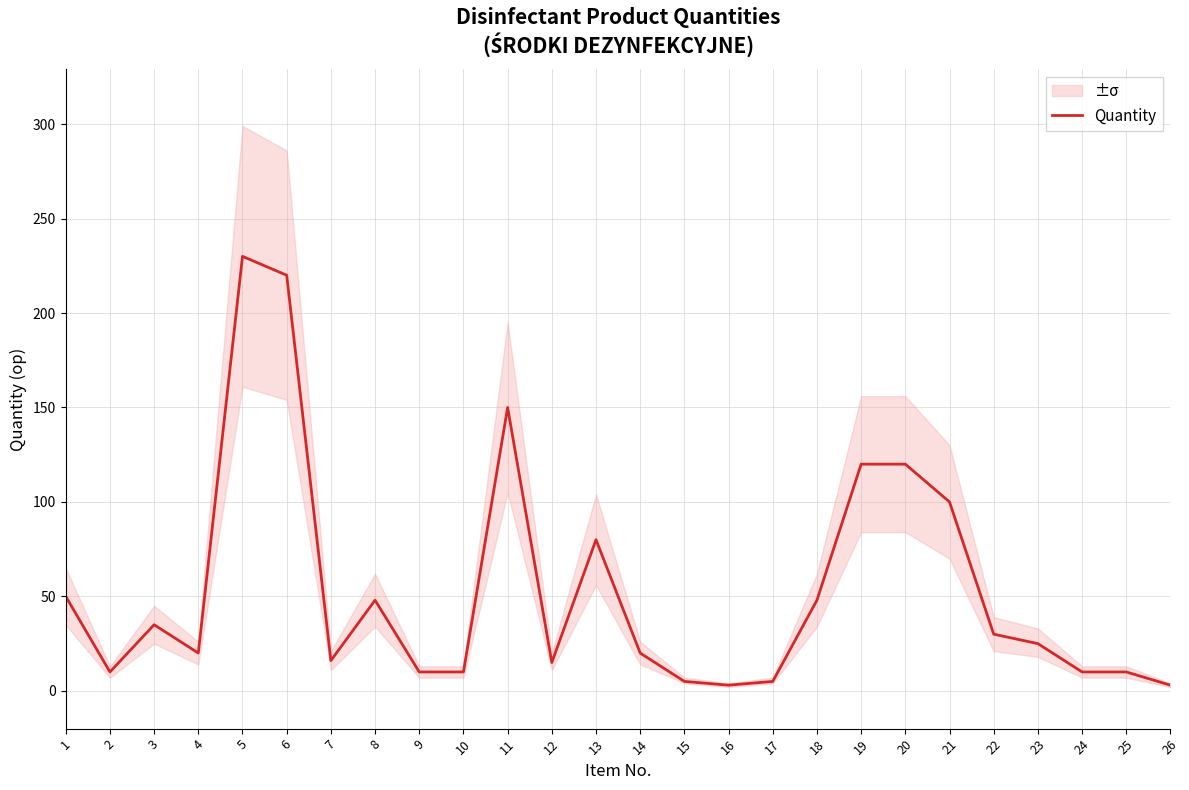

What is the value of the 14th point from the left?

20